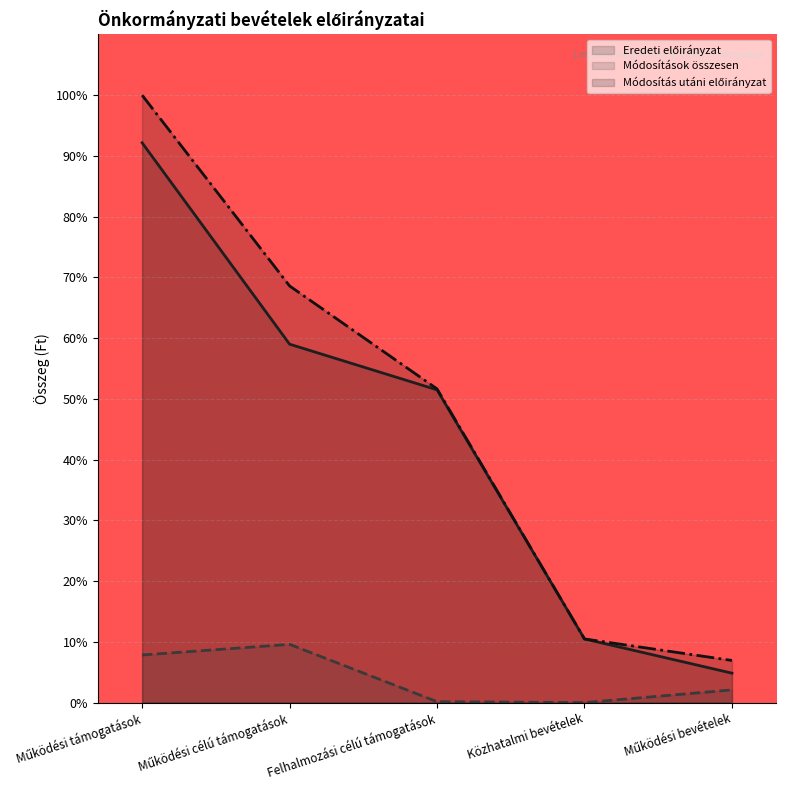

Reading left to right, what are all the values shown in this chart?

Eredeti előirányzat: Működési támogatások=92.2	Működési célú támogatások=59.0	Felhalmozási célú támogatások=51.5	Közhatalmi bevételek=10.5	Működési bevételek=4.8
Módosítások összesen: Működési támogatások=7.8	Működési célú támogatások=9.6	Felhalmozási célú támogatások=0.2	Közhatalmi bevételek=0.0	Működési bevételek=2.1
Módosítás utáni előirányzat: Működési támogatások=100.0	Működési célú támogatások=68.6	Felhalmozási célú támogatások=51.6	Közhatalmi bevételek=10.5	Működési bevételek=6.9